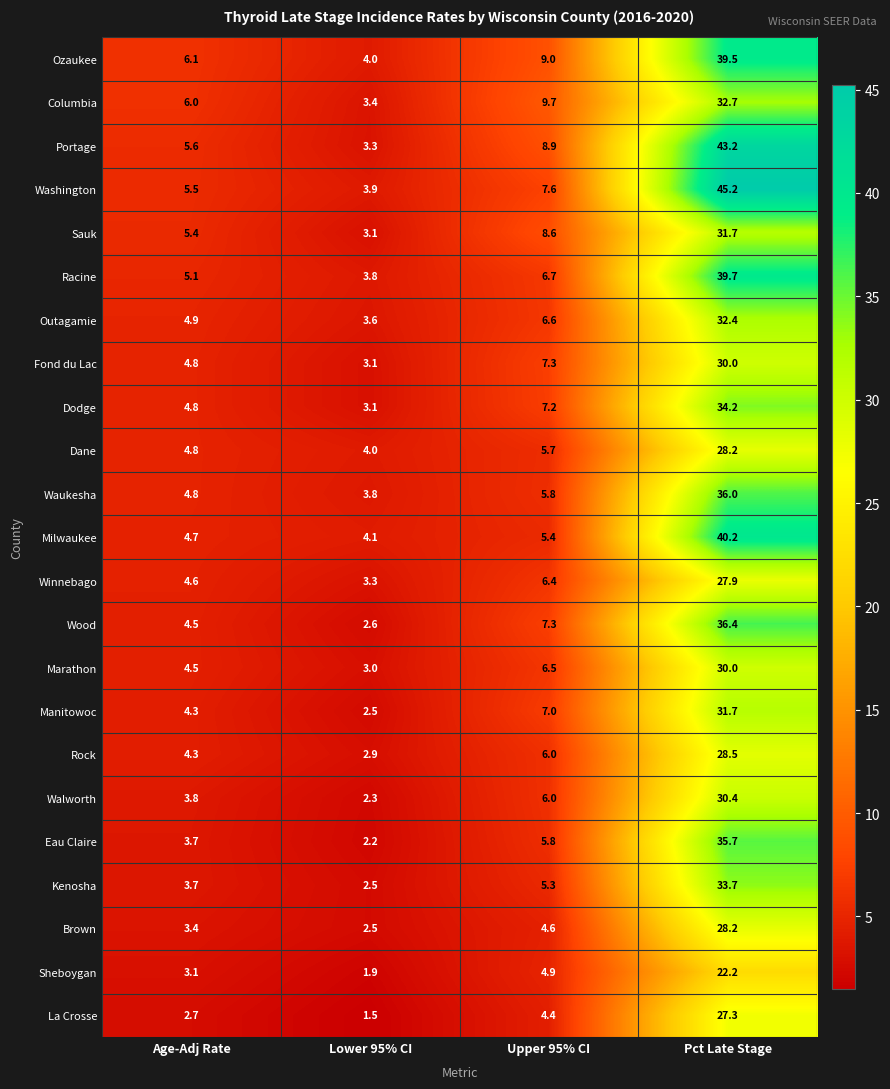

Between Lower 95% CI and Upper 95% CI, which series saw the biggest shift?

Columbia